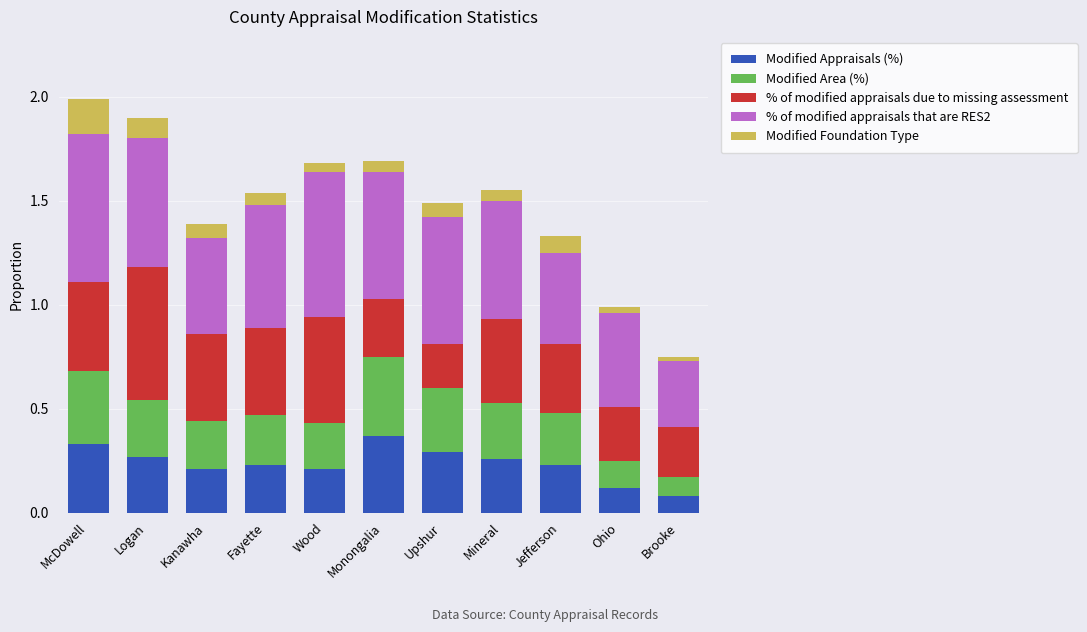

True or false: Modified Appraisals (%) has a value of 0.3 at Upshur.

True